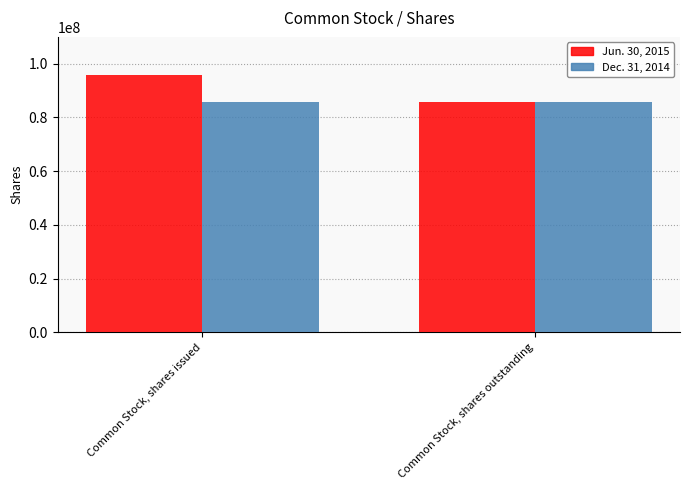

Which series has the largest total across all categories?

Jun. 30, 2015